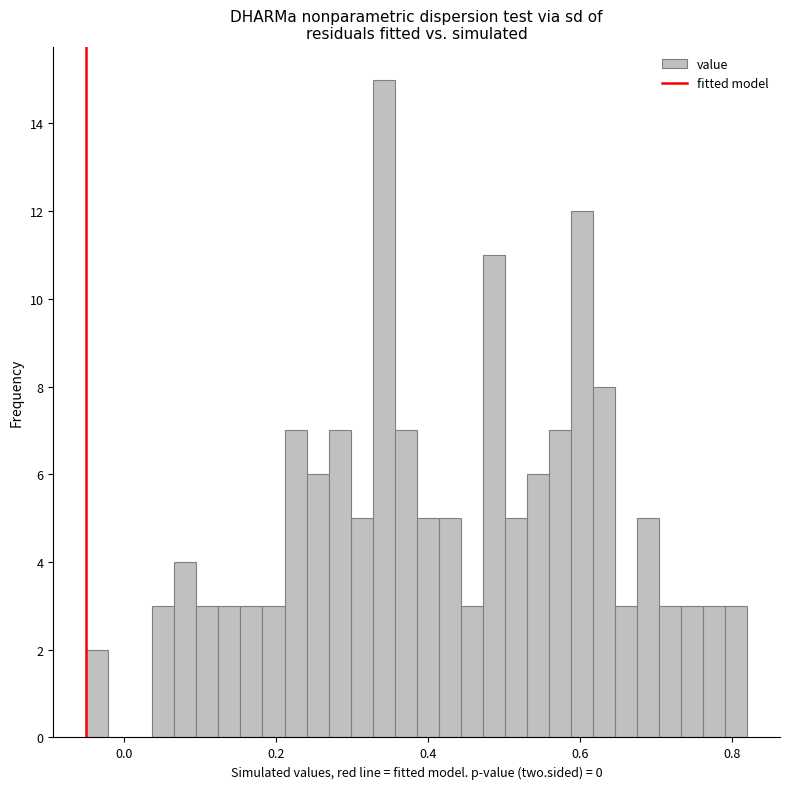

Around what value on the x-axis is the tallest bar? Give the approximate position of its centre, as read against the axis.

0.34